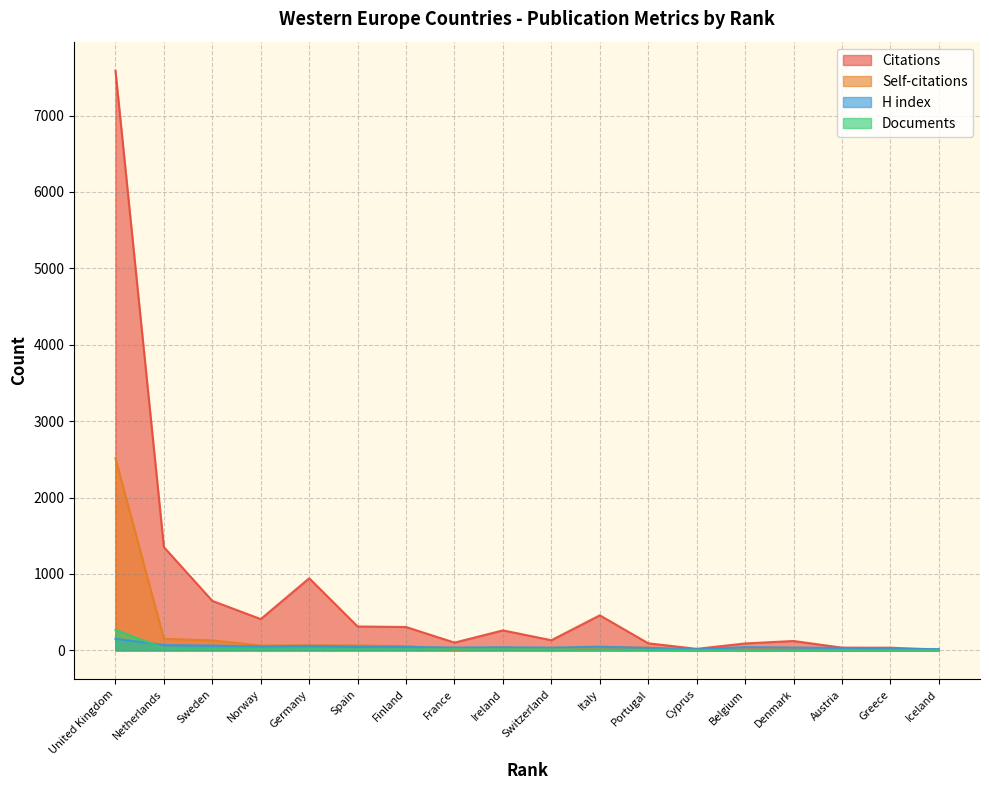

True or false: Self-citations and H index cross at least once.

True